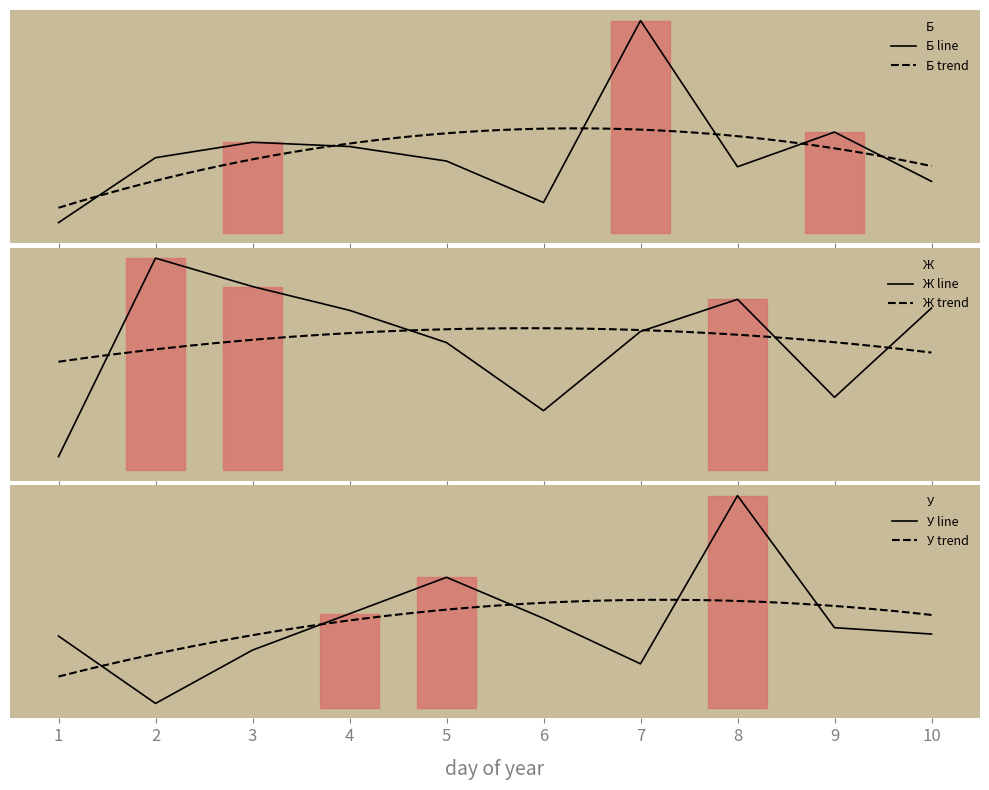

The Ж series shows 2.2 at 7. True or false?

False